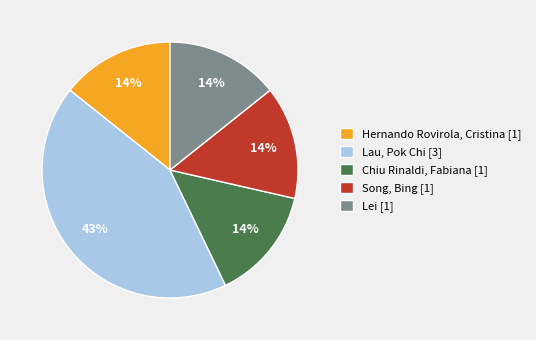

To the nearest percent, what percentage of the pie is Lau, Pok Chi [3]?

43%